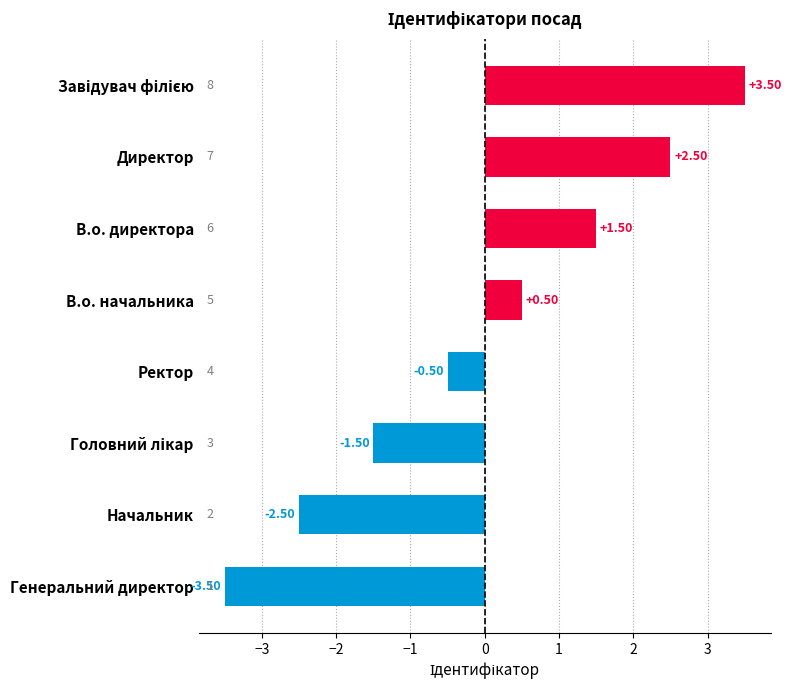

What is the difference between the second highest and minimum values?

6.0